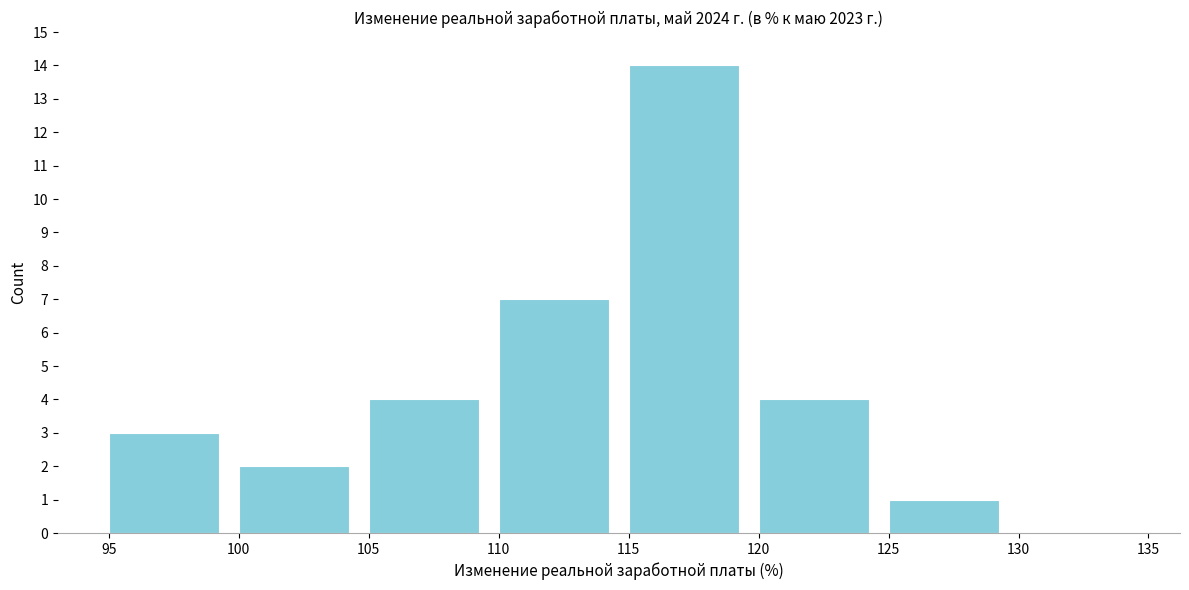

Reading left to right, transcribe this chart: for each bar, give the range it covers on the x-axis and its height. The values are not printed on the chart, so give them approximately, as read against the axis.

95 to 100: 3
100 to 105: 2
105 to 110: 4
110 to 115: 7
115 to 120: 14
120 to 125: 4
125 to 130: 1
130 to 135: 0